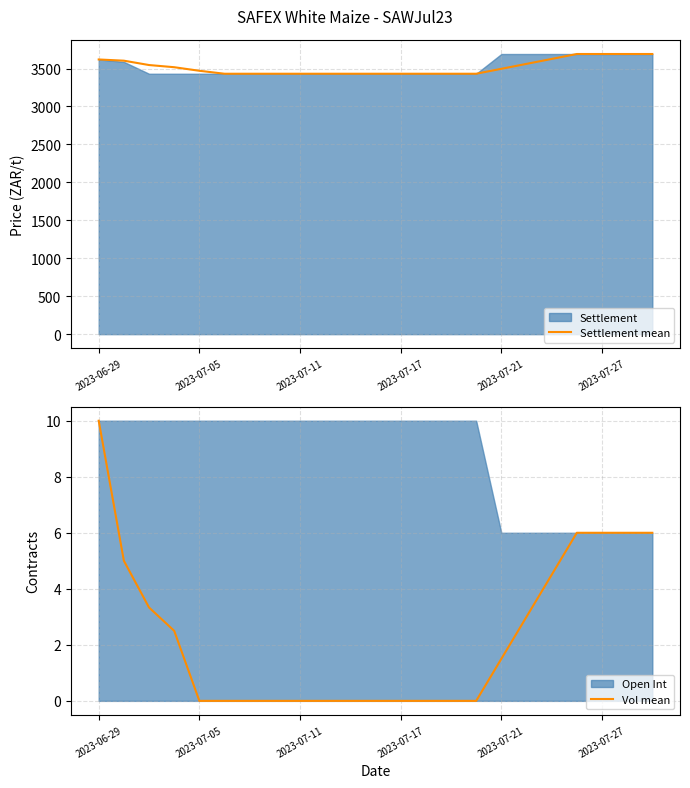

Which series has the largest total across all categories?

Settlement mean